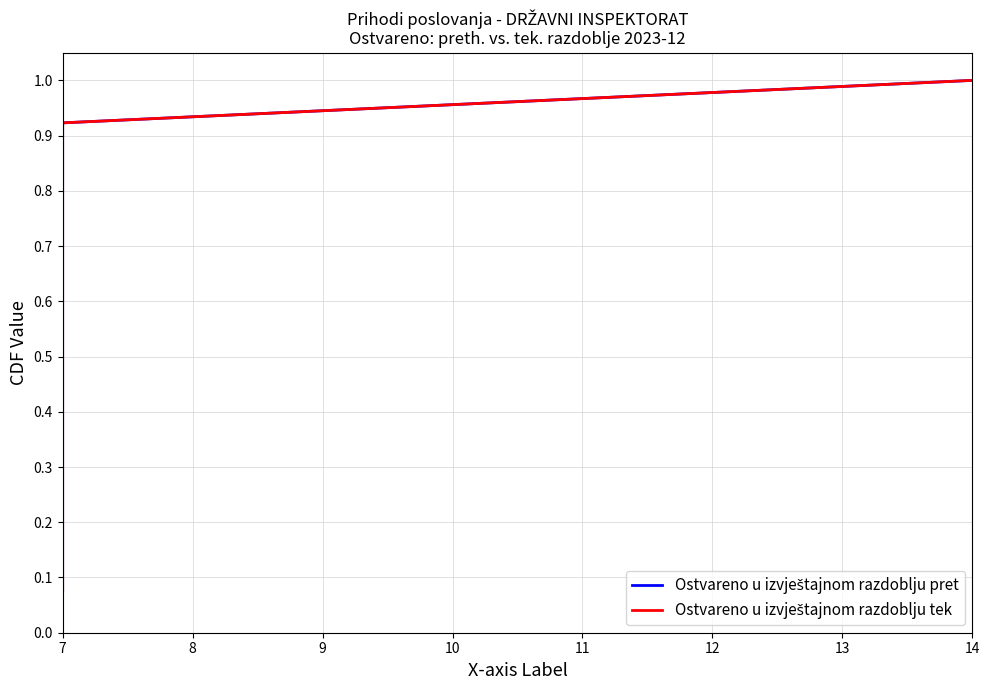

True or false: Ostvareno u izvještajnom razdoblju tek and Ostvareno u izvještajnom razdoblju pret intersect in this chart.

False